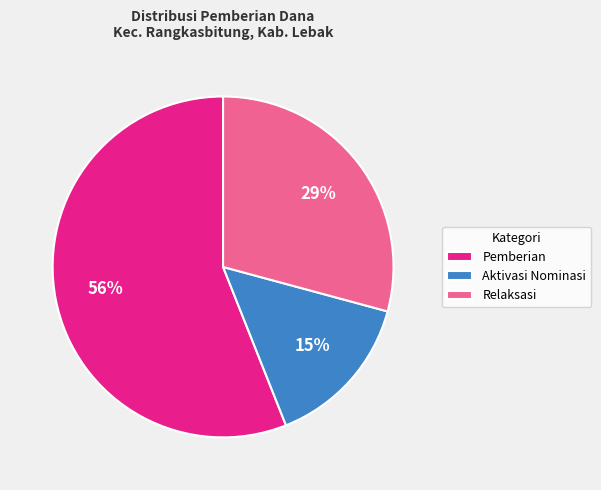

To the nearest percent, what is the difference between the Relaksasi and Aktivasi Nominasi slice percentages?

14%